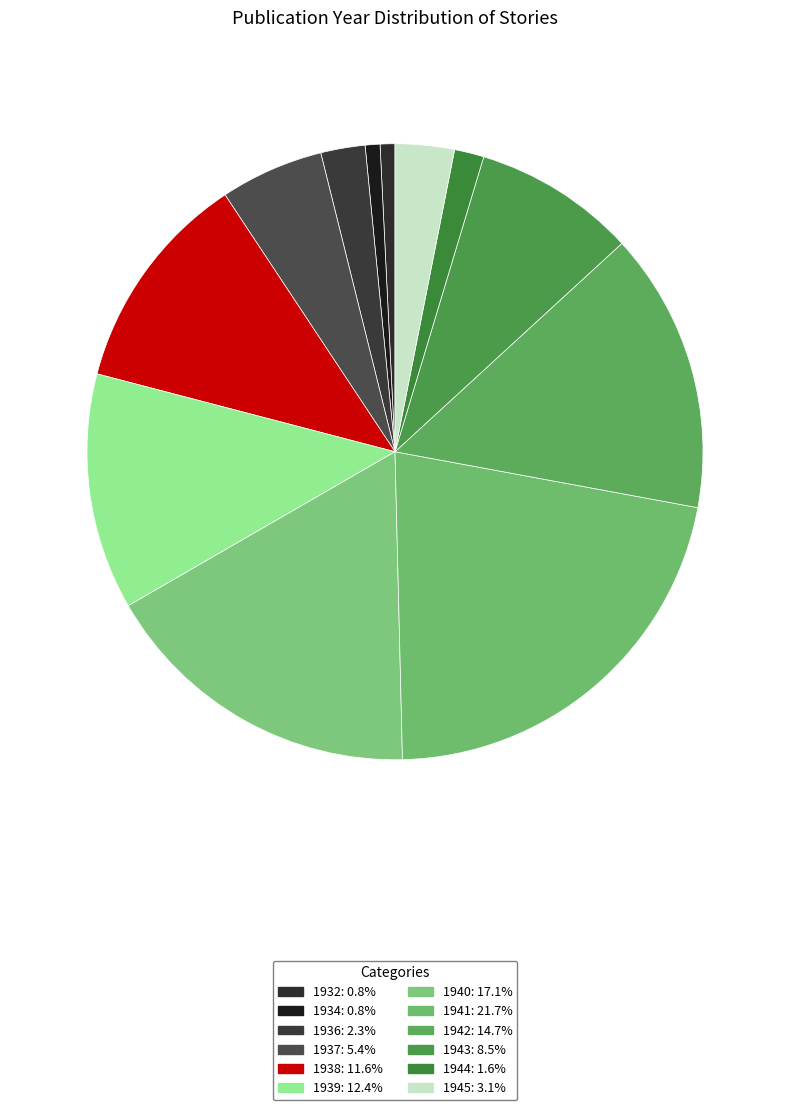

Is 1938 the majority of the pie?

No